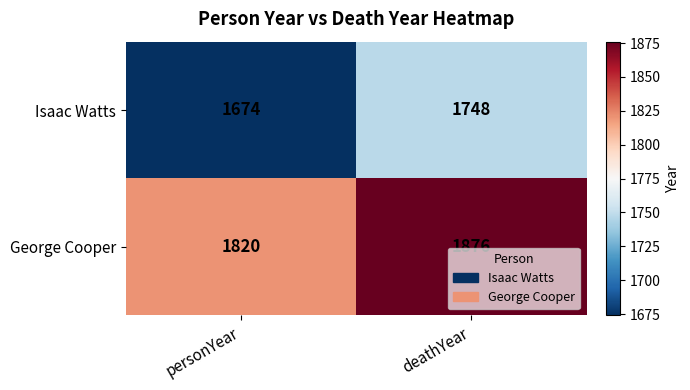

What is the total value across all series at deathYear?

3624